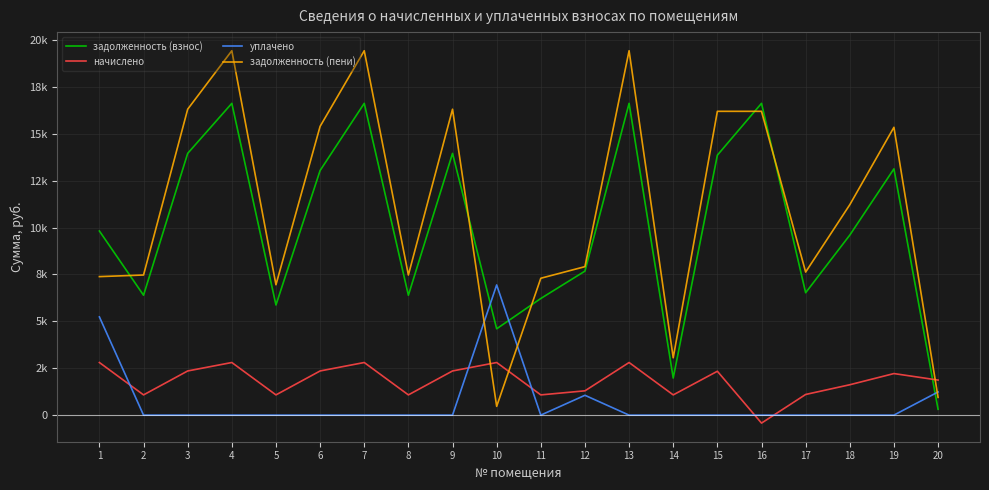

What is the sum of all задолженность (взнос) values?

199866.2